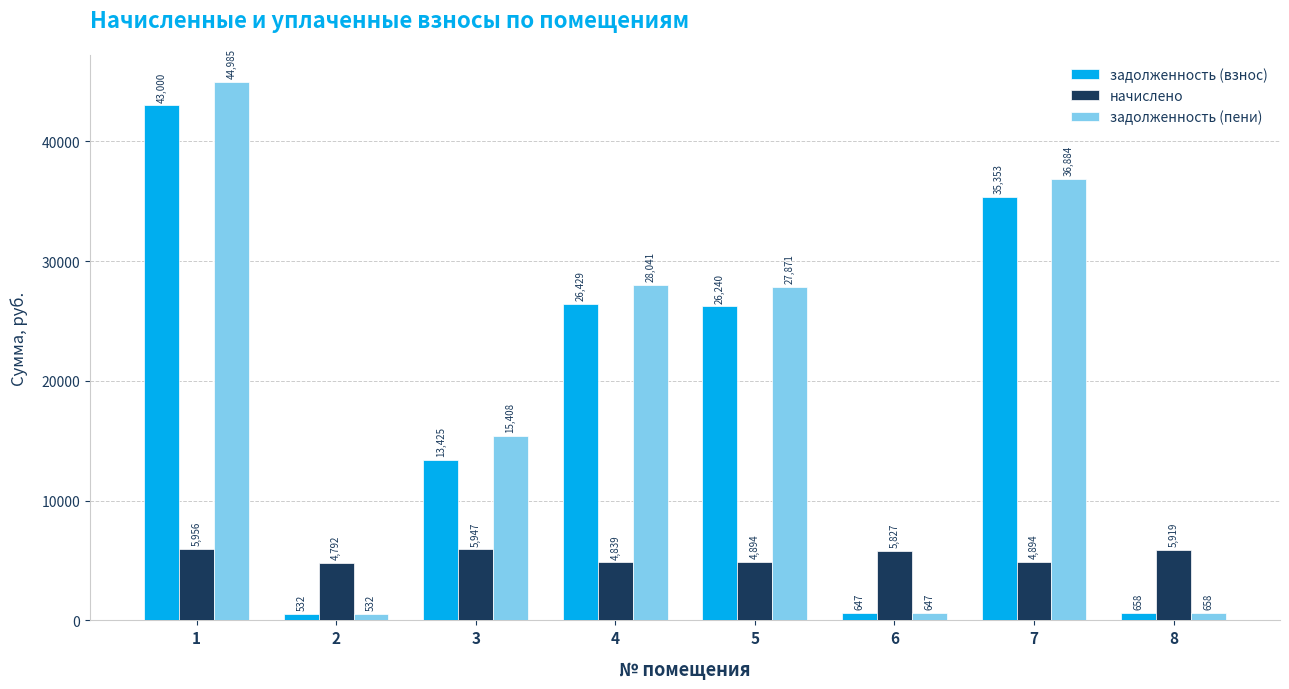

Which category has the highest value across all series?

1